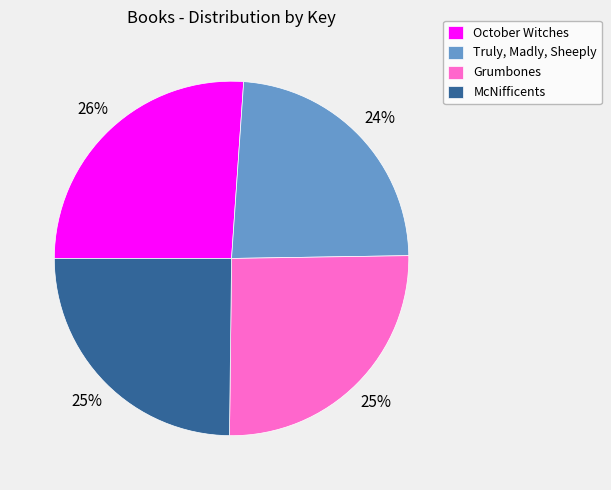

Which slice is the largest?

October Witches